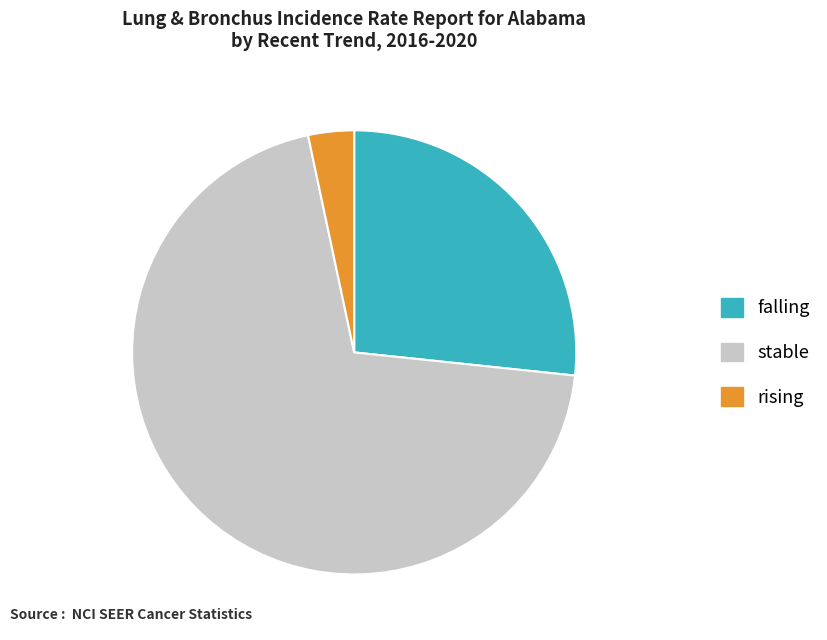

Is there a majority slice in this chart?

Yes